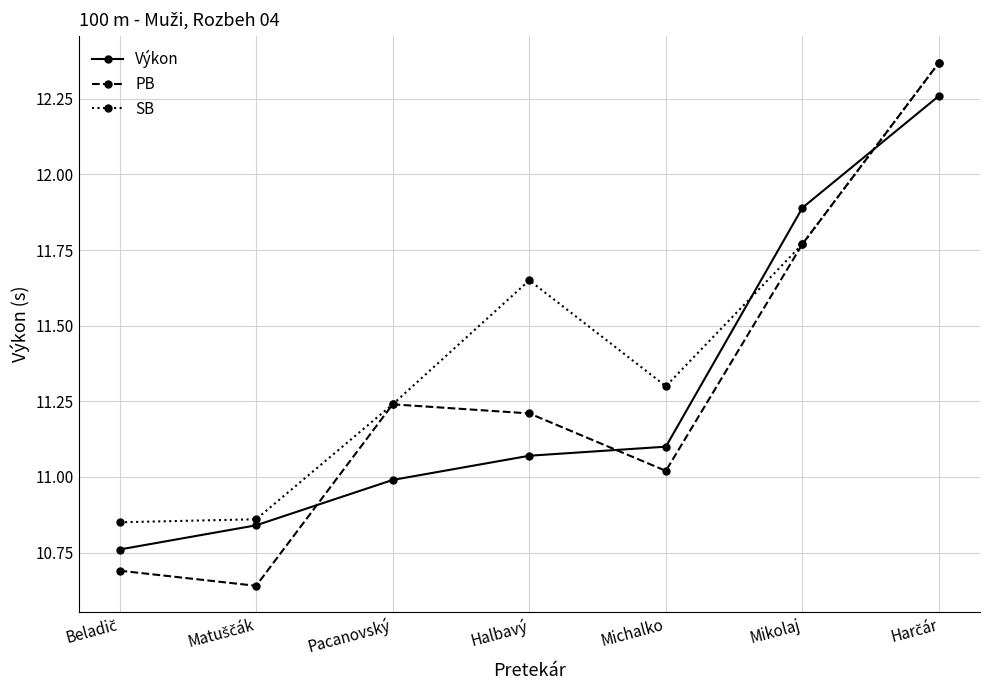

Which series has the widest spread of values?

PB